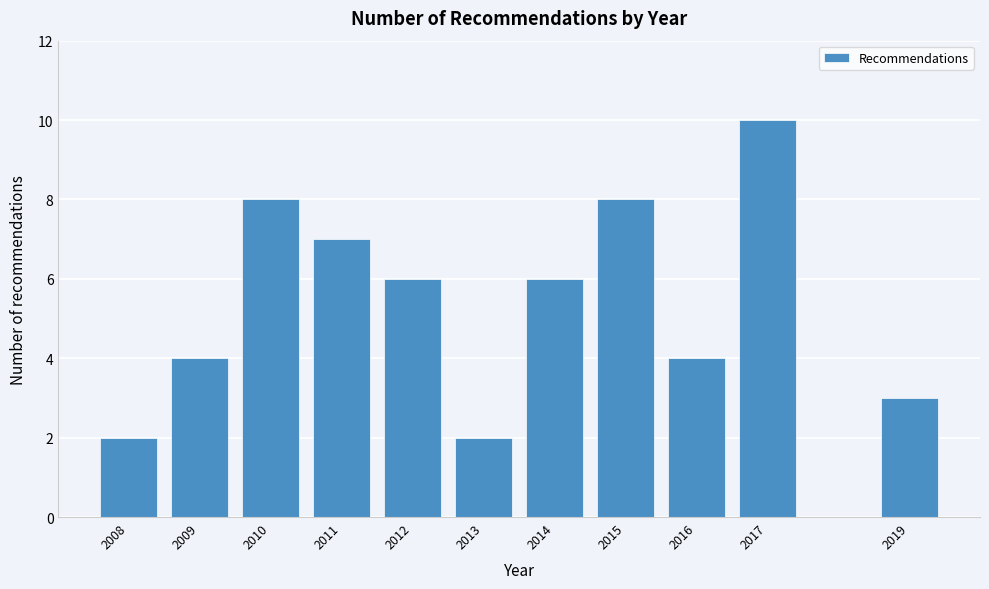

Reading right to left, extract all data points from this chart.

3	10	4	8	6	2	6	7	8	4	2